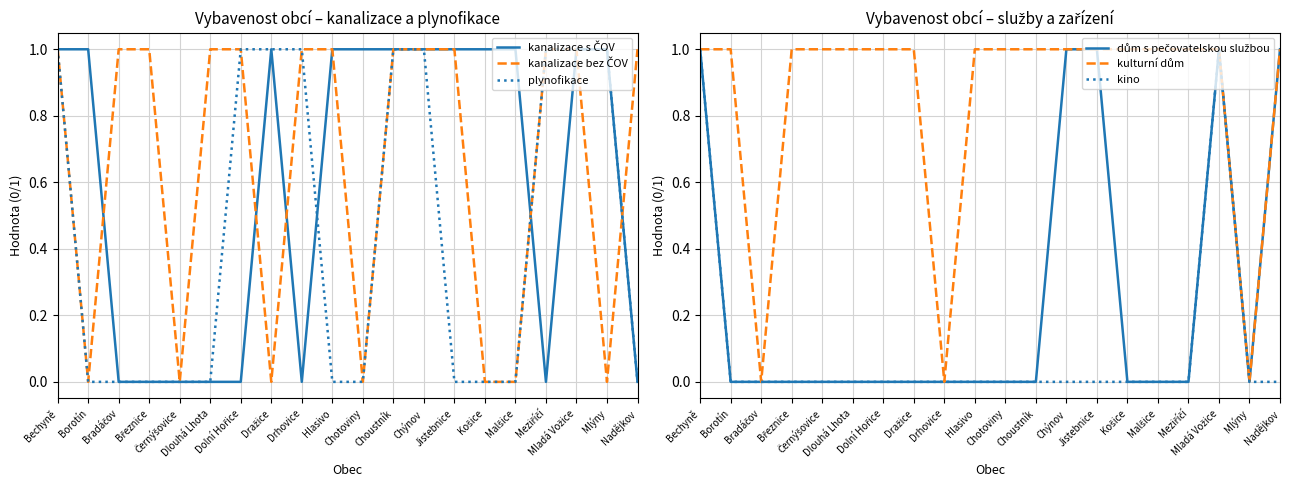

Reading right to left, transcribe all the data shown in this chart.

kanalizace s ČOV: 0	1	1	0	1	1	1	1	1	1	1	0	1	0	0	0	0	0	1	1
kanalizace bez ČOV: 1	0	1	1	0	0	1	1	1	0	1	1	0	1	1	0	1	1	0	1
plynofikace: 0	1	1	1	0	0	0	1	1	0	0	1	1	1	0	0	0	0	0	1
dům s pečovatelskou službou: 1	0	1	0	0	0	1	1	0	0	0	0	0	0	0	0	0	0	0	1
kulturní dům: 1	0	1	1	1	1	1	1	1	1	1	0	1	1	1	1	1	0	1	1
kino: 0	0	1	0	0	0	0	0	0	0	0	0	0	0	0	0	0	0	0	1